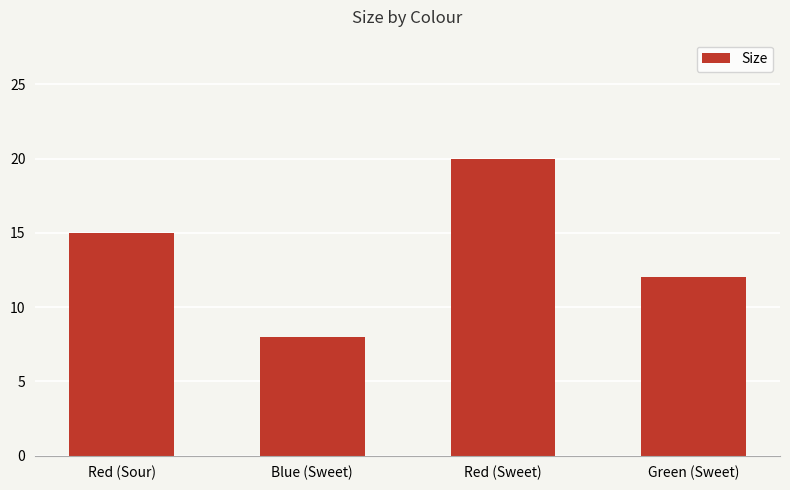

Rank the categories by value from lowest to highest.

Blue (Sweet), Green (Sweet), Red (Sour), Red (Sweet)